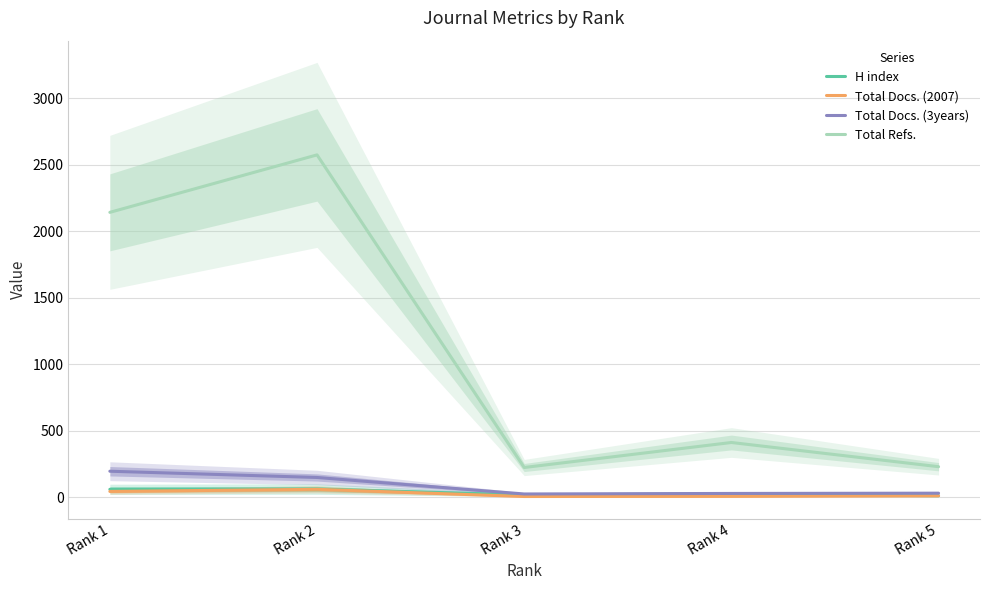

At how many categories does at least one series exceed 845?

2